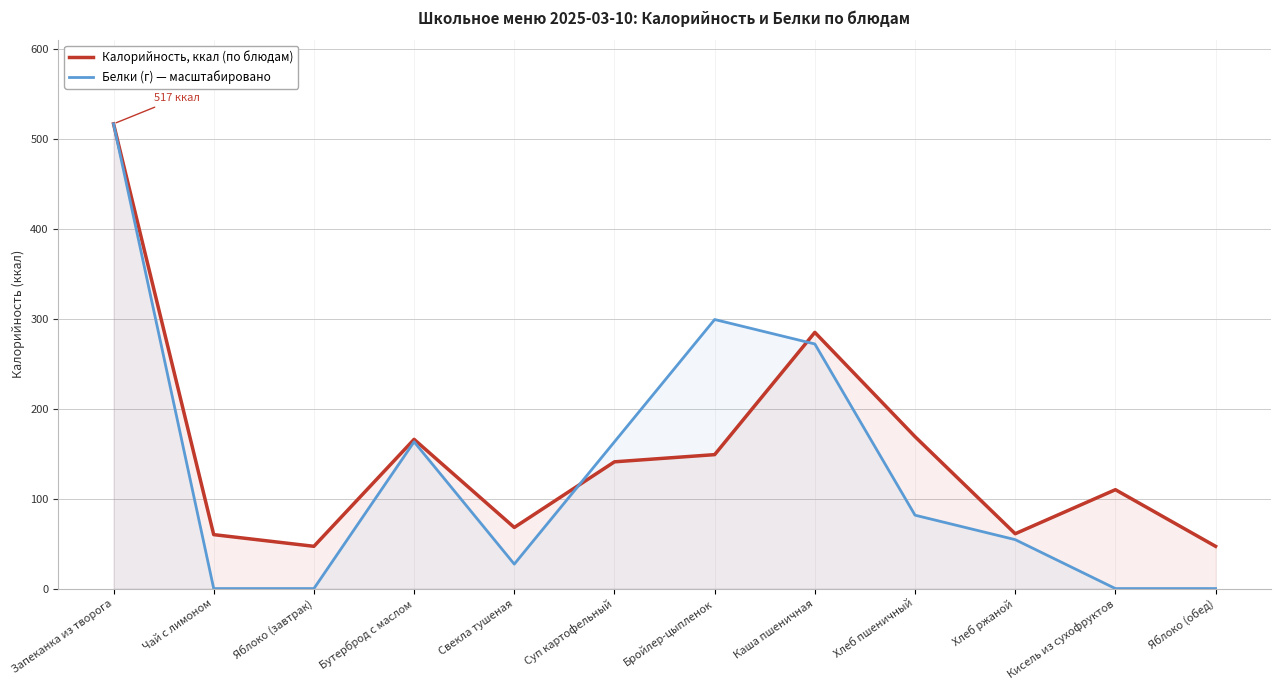

Which series has the largest total across all categories?

Калорийность, ккал (по блюдам)